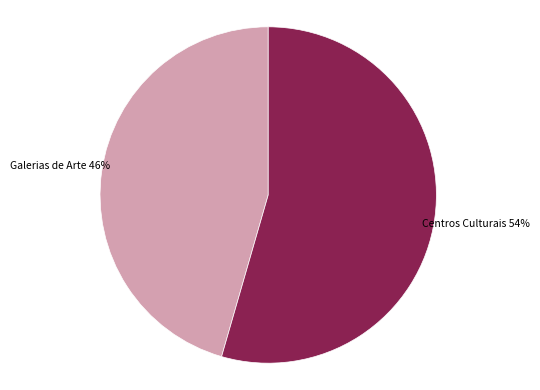

Between Centros Culturais and Galerias de Arte, which is larger?

Centros Culturais